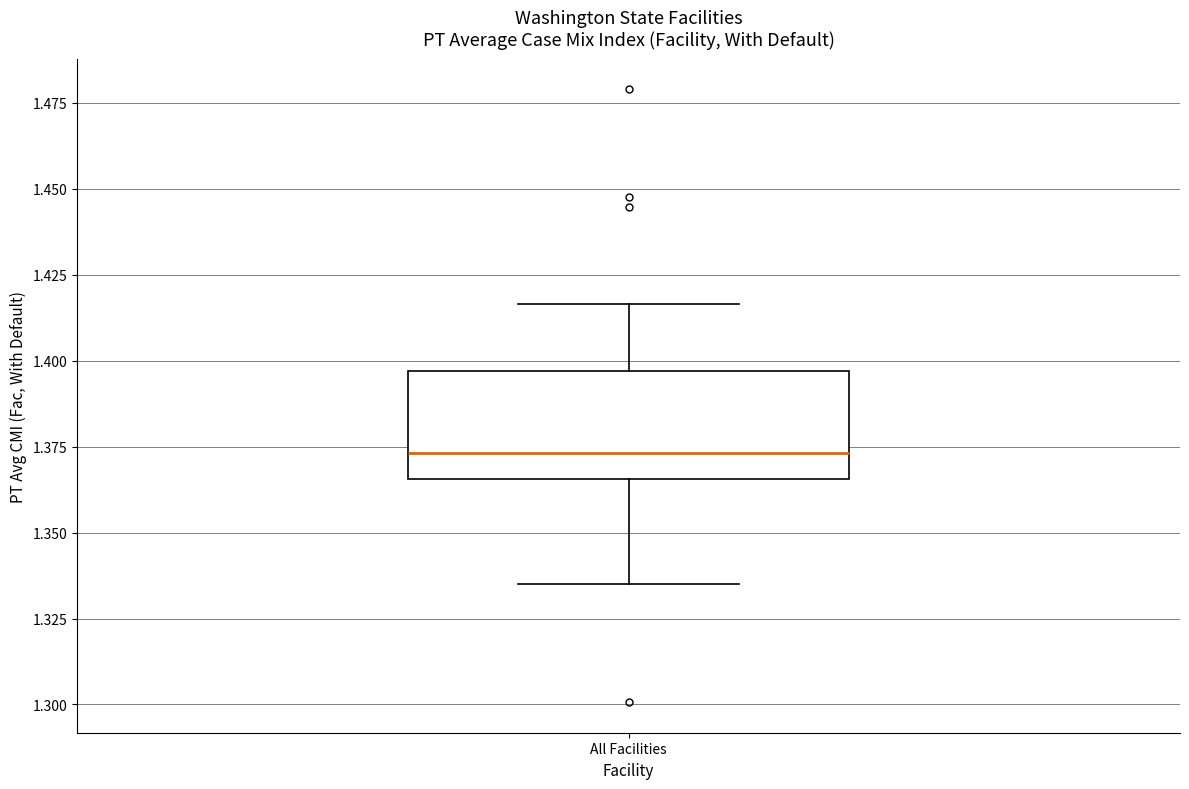

Read this box plot against the y-axis: the position of the median line, the range covered by the box, and the ends of both whiskers. The values are not printed on the chart, so give them approximately, as read against the axis.

median 1.375, box 1.365 to 1.395, whiskers 1.335 to 1.415